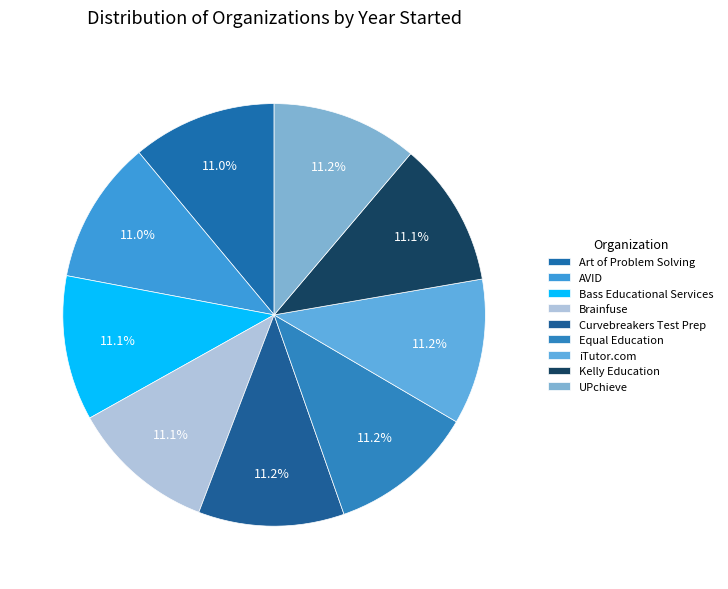

To the nearest percent, what is the average slice percentage?

11%